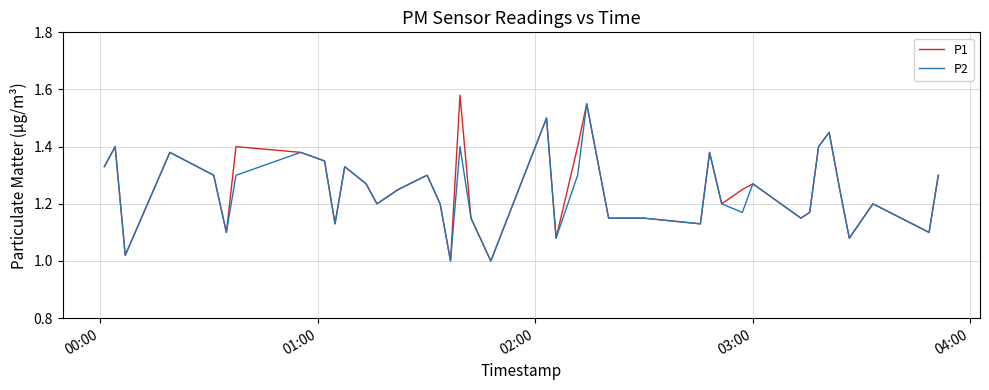

How many lines are shown in the chart?

2